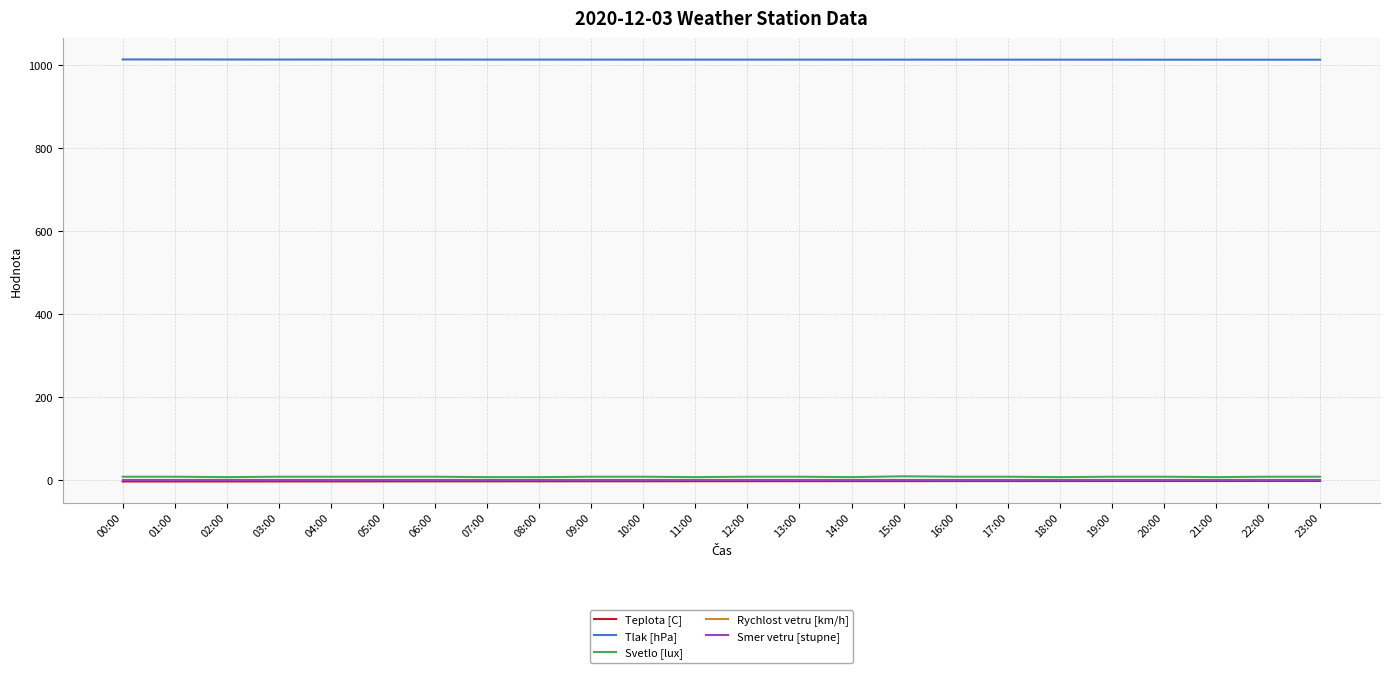

Does the chart display data point markers on the line(s)?

No